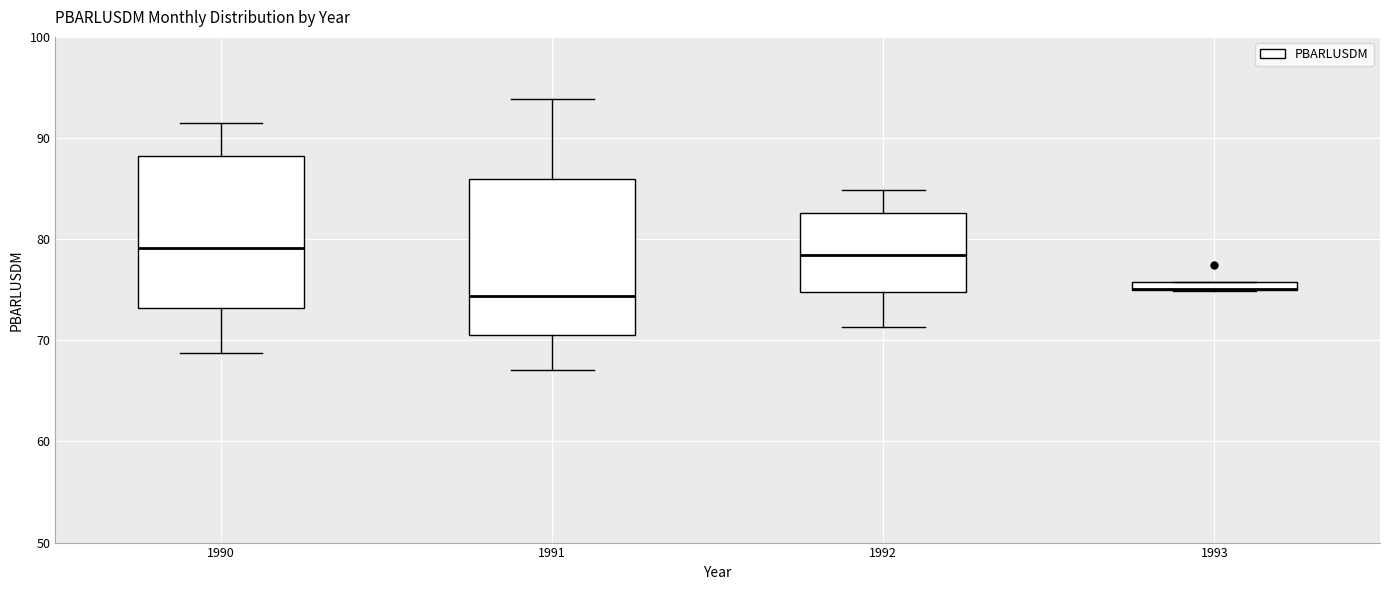

Where is the lower edge of the box at x = 1990 on the y-axis? The values are not printed on the chart, so give them approximately, as read against the axis.

73